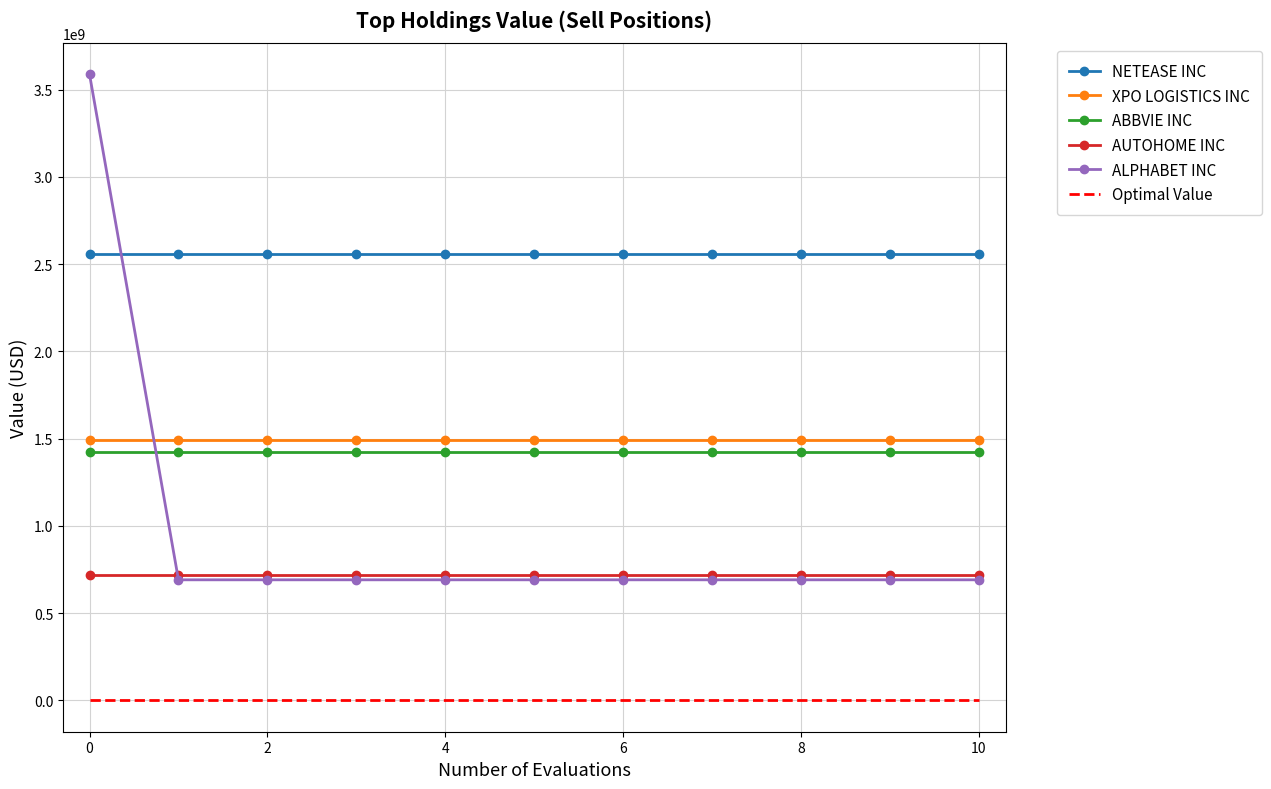

Which series has the largest range (max minus min)?

ALPHABET INC